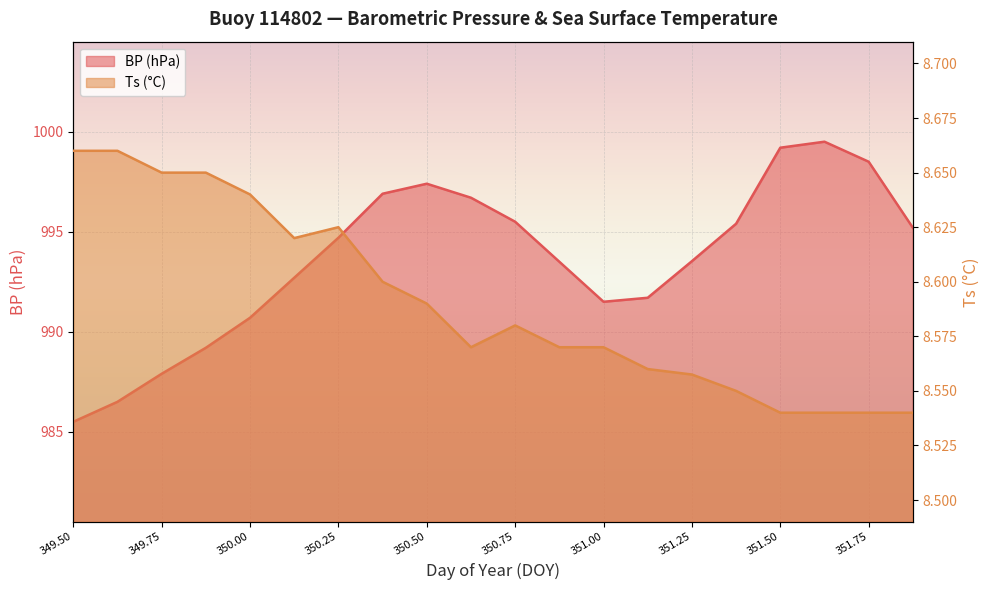

How many lines are shown in the chart?

2